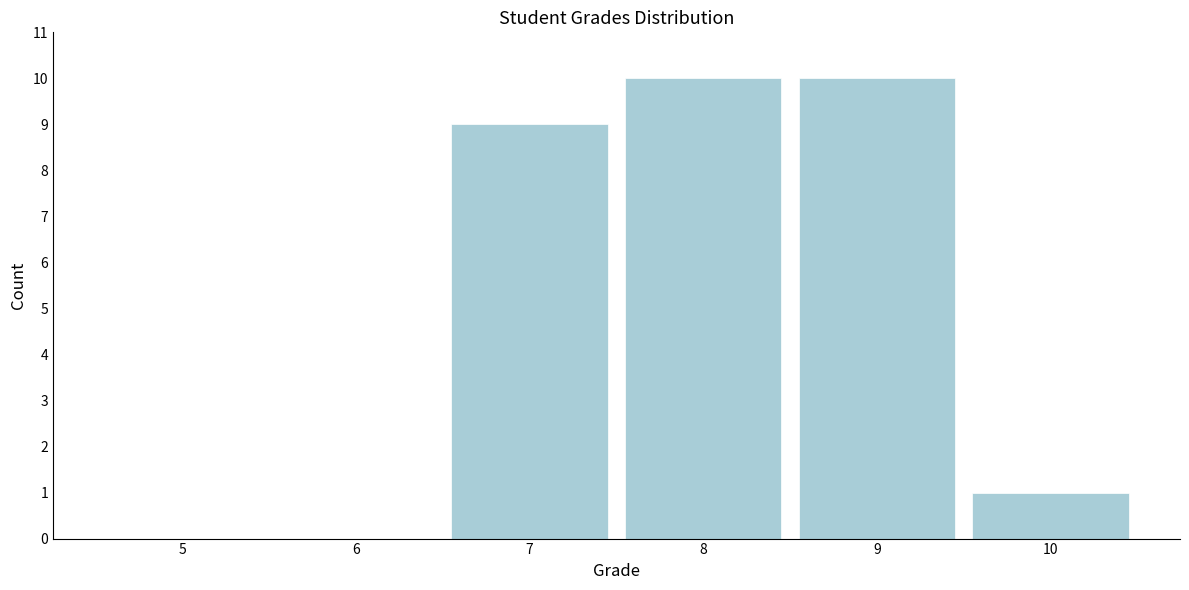

Reading left to right, list every bar in this chart as the range it spans on the x-axis followed by its height. The values are not printed on the chart, so give them approximately, as read against the axis.

4.5 to 5.5: 0
5.5 to 6.5: 0
6.5 to 7.5: 9
7.5 to 8.5: 10
8.5 to 9.5: 10
9.5 to 10.5: 1